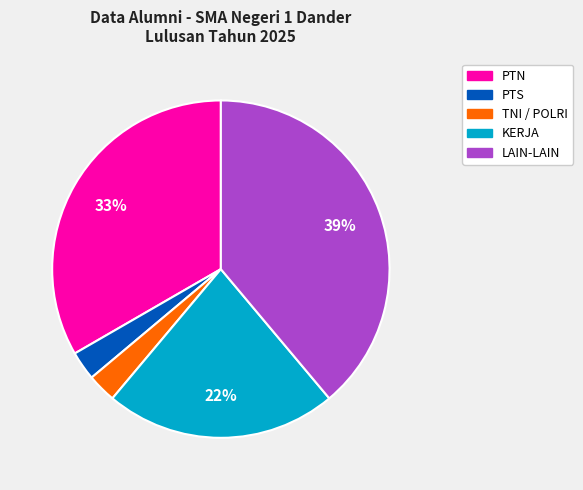

Is it true that PTS is 14% of the pie?

False